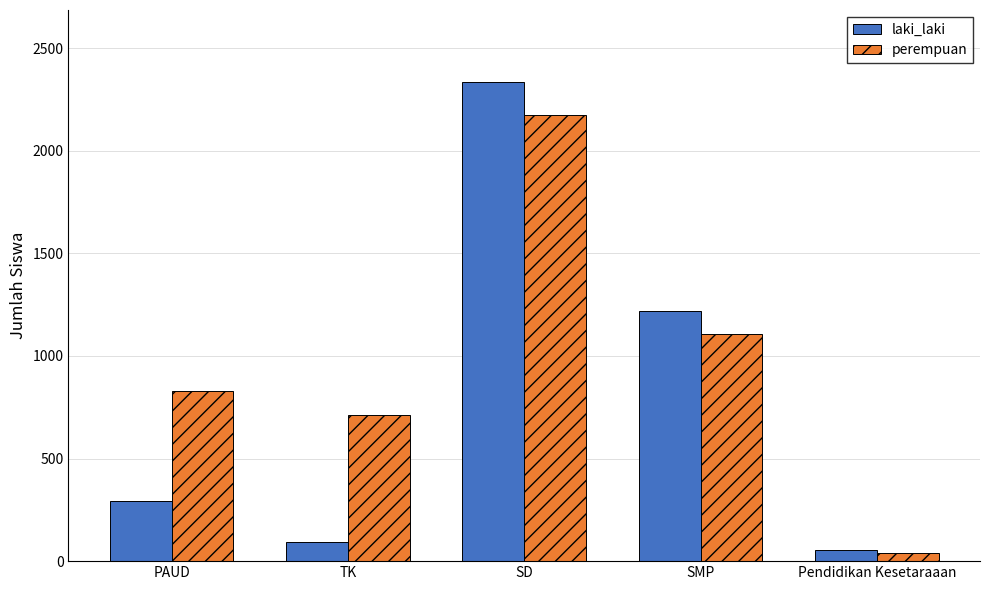

Reading left to right, what are all the values shown in this chart?

laki_laki: 292	93	2336	1219	53
perempuan: 830	711	2173	1105	40